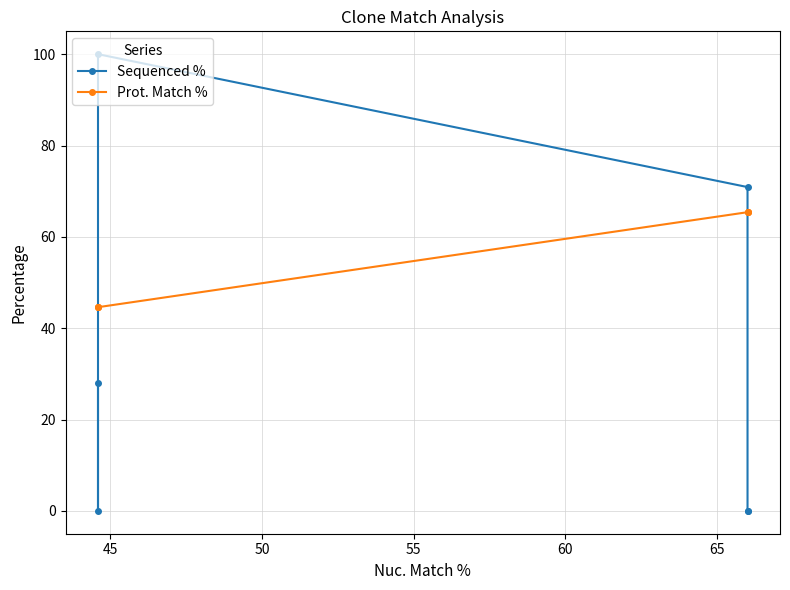

What are all the series names shown in the legend?

Sequenced %, Prot. Match %